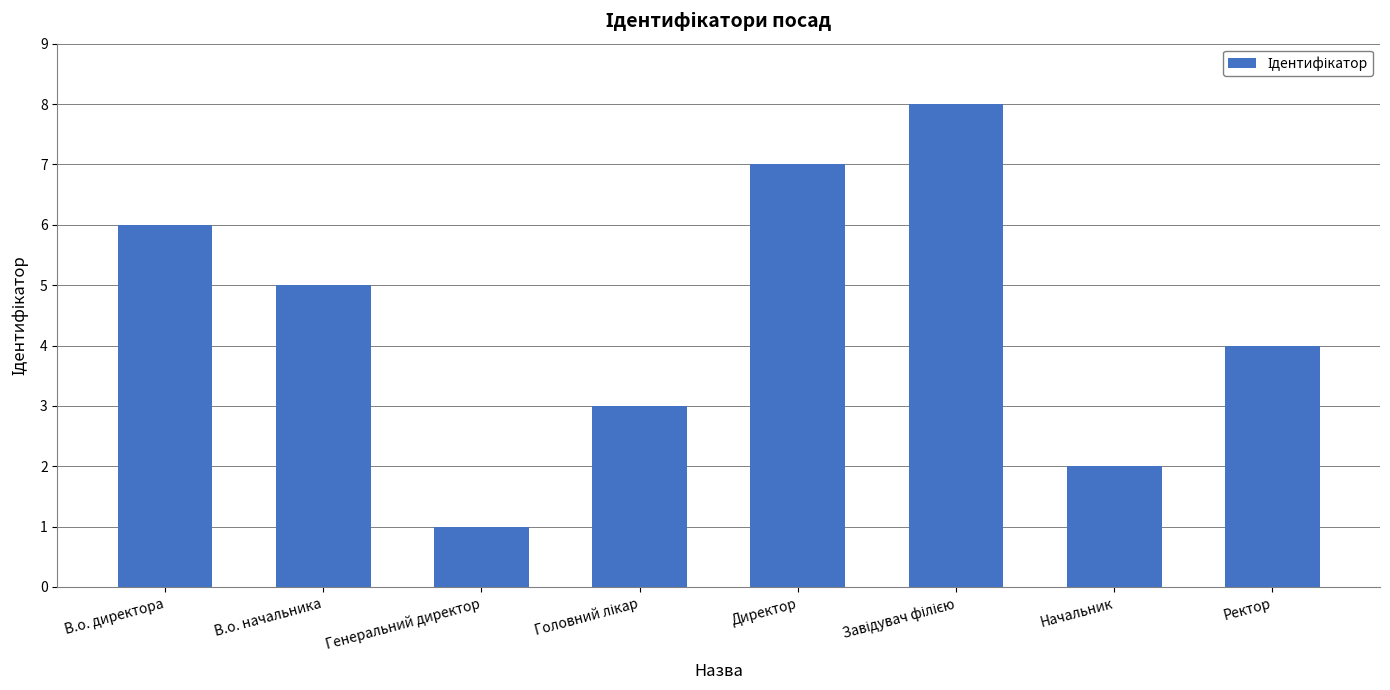

What is the change in value from В.о. начальника to Директор?

+2